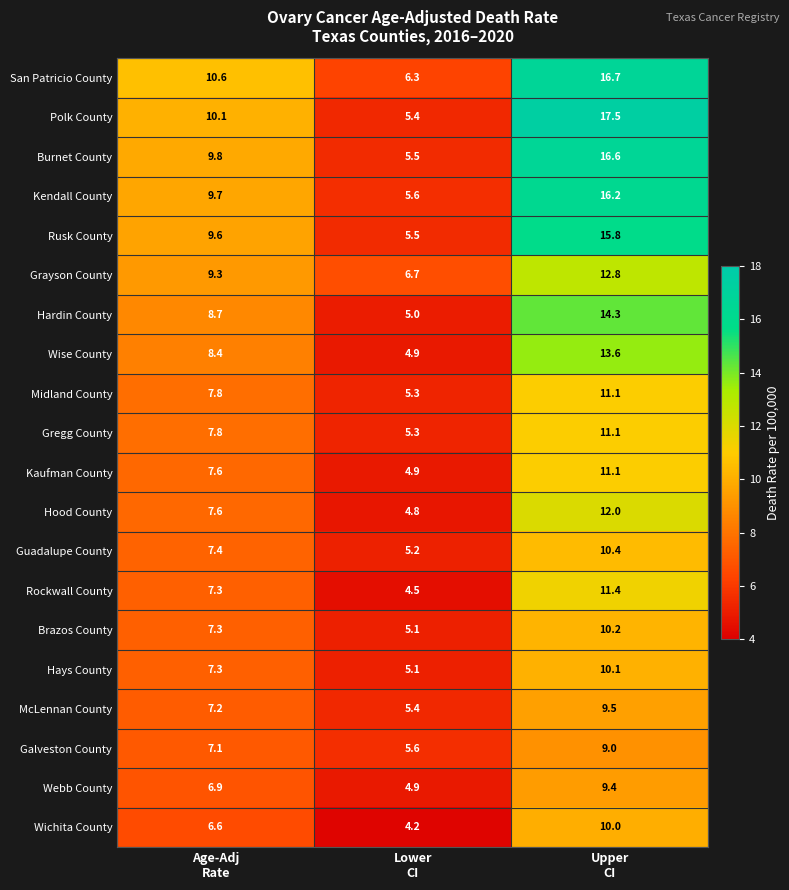

What is the lowest value of the Polk County series?

5.4